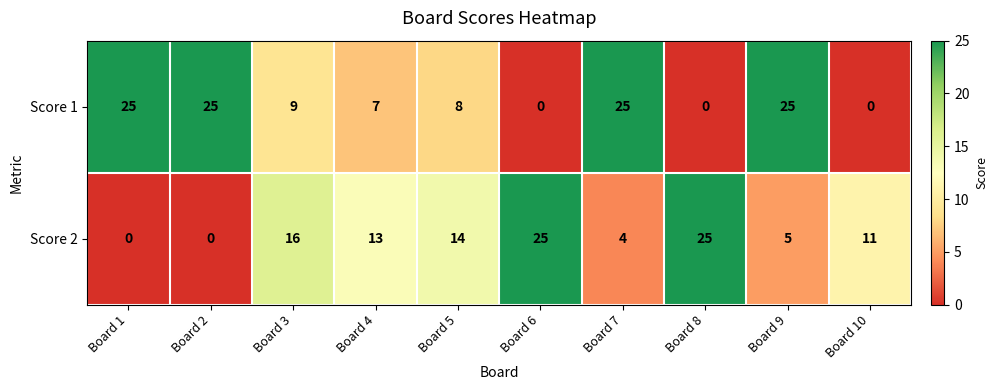

True or false: Score 1 has a value of 8 at Board 5.

True